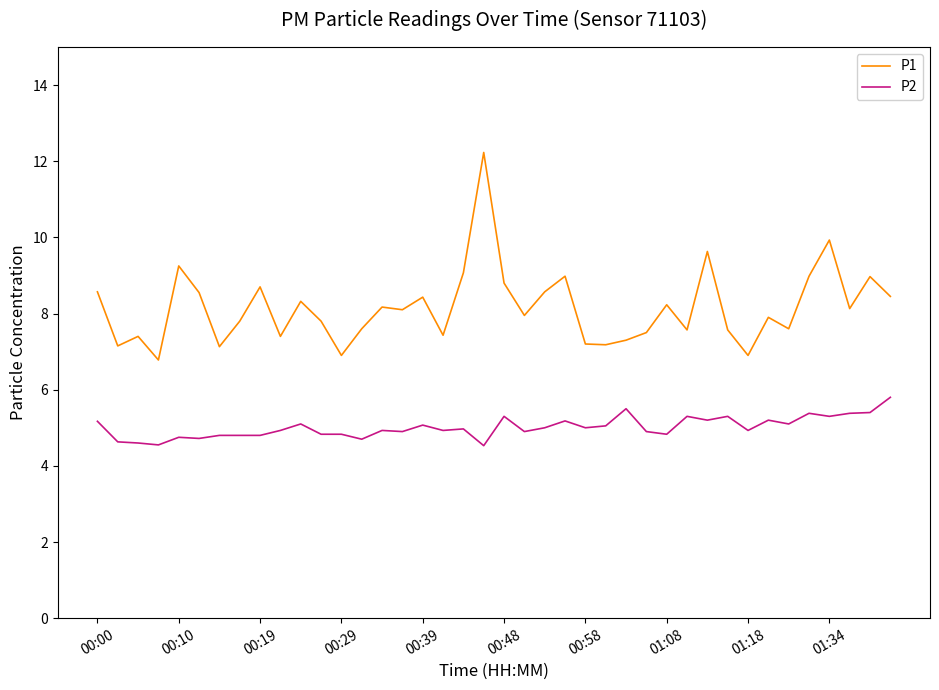

Which series has the widest spread of values?

P1